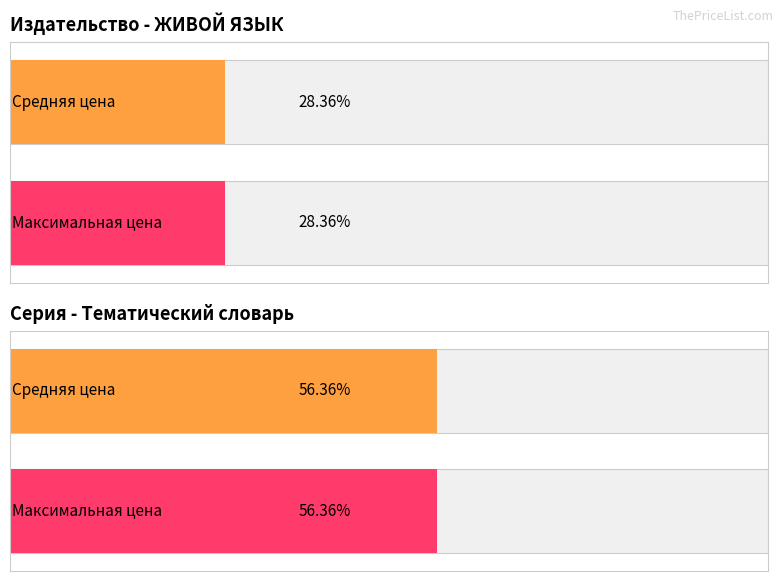

Is it true that the value at ЖИВОЙ ЯЗЫК (26) is 1847?

False